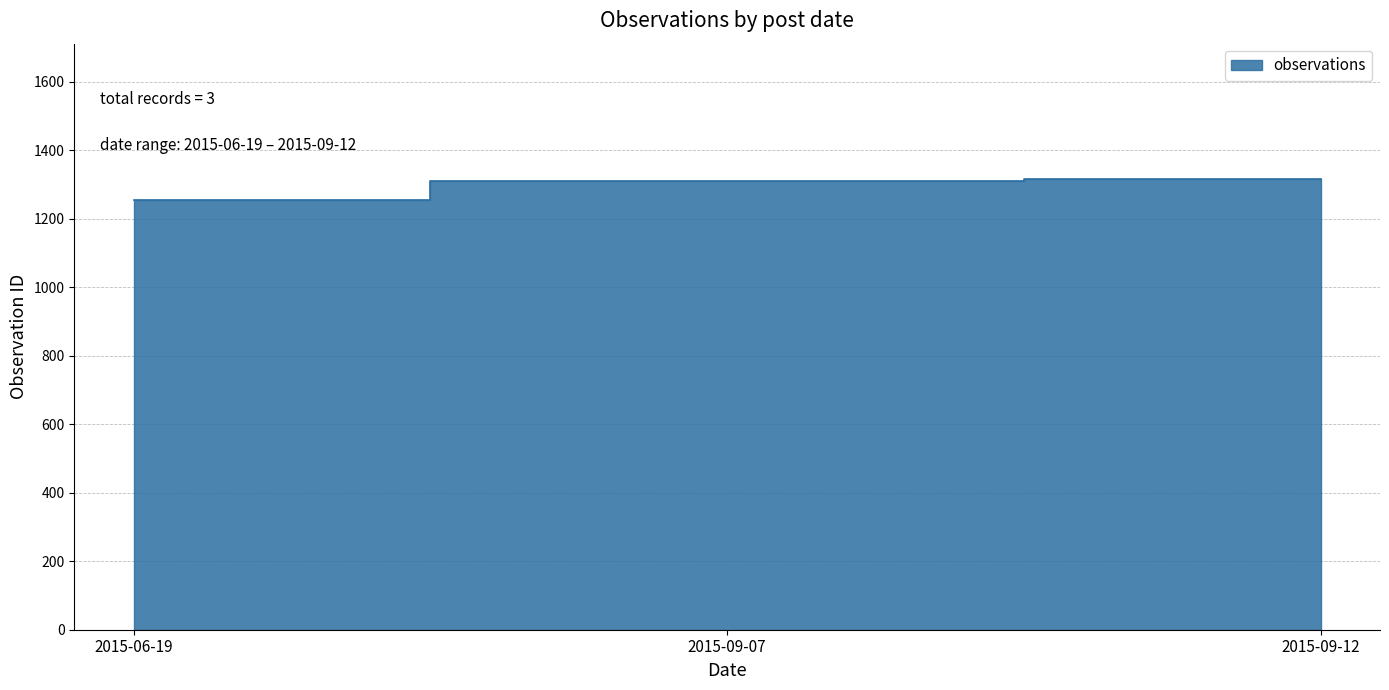

Is it true that the value at 2015-09-07 is 1995?

False